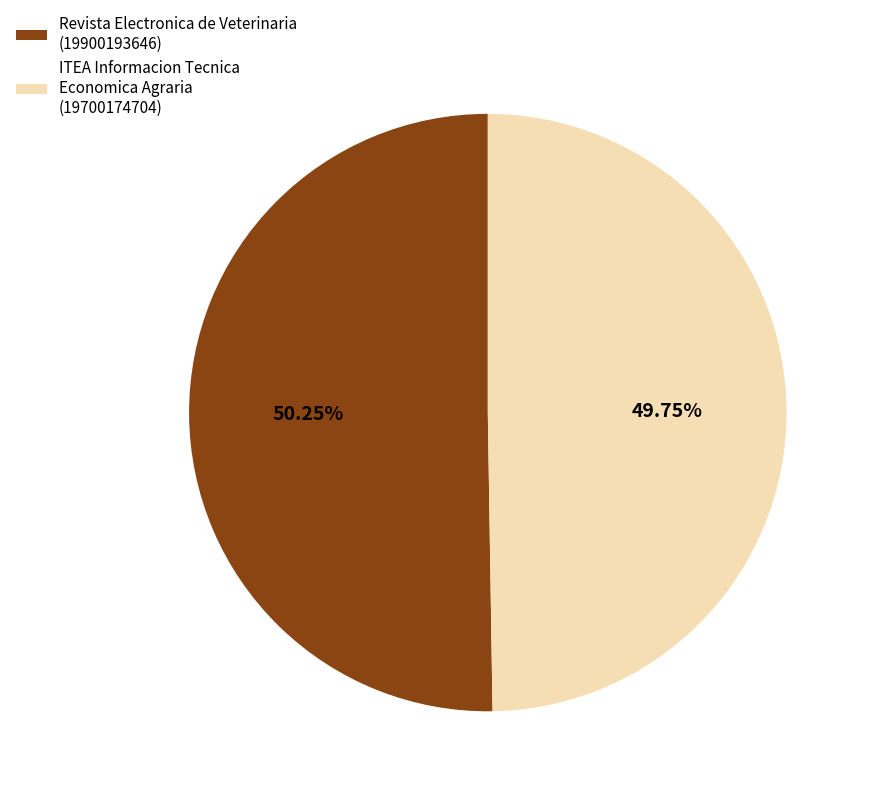

Rank the categories by value from highest to lowest.

Revista Electronica de Veterinaria, ITEA Informacion Tecnica Economica Agraria